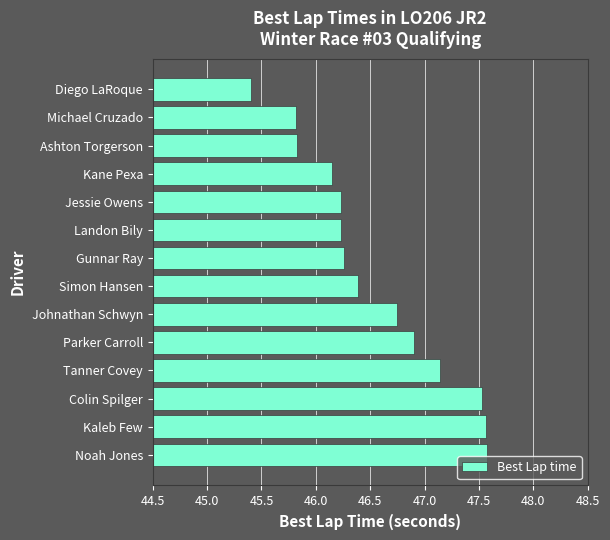

The value at Tanner Covey is 47.1. True or false?

True